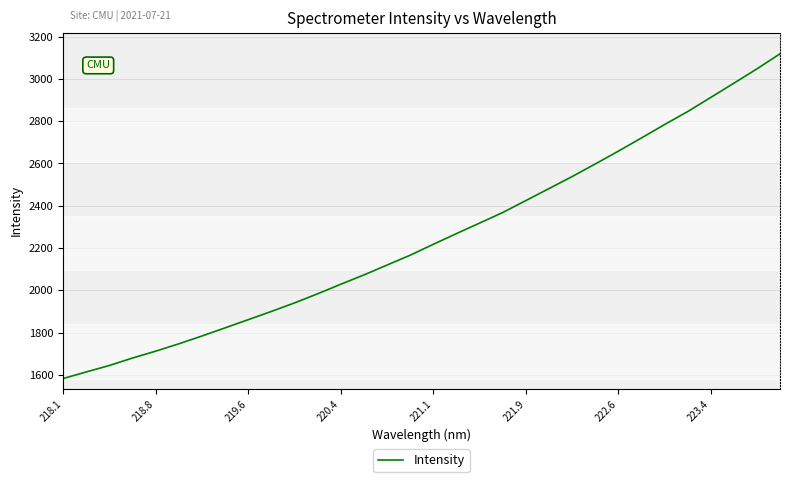

What is the greatest value displayed?

3118.6